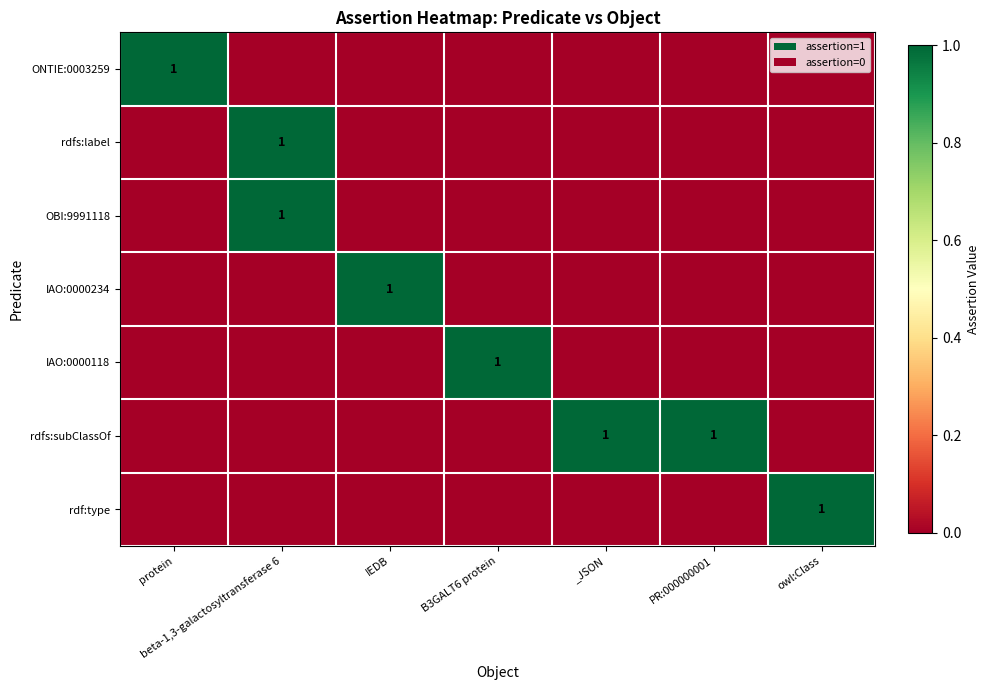

Is it true that ONTIE:0003259 equals 1 at protein?

True